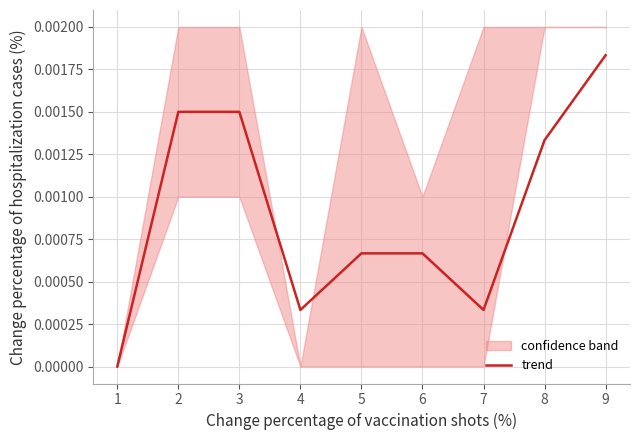

The trend series shows 0.0 at 1. True or false?

True